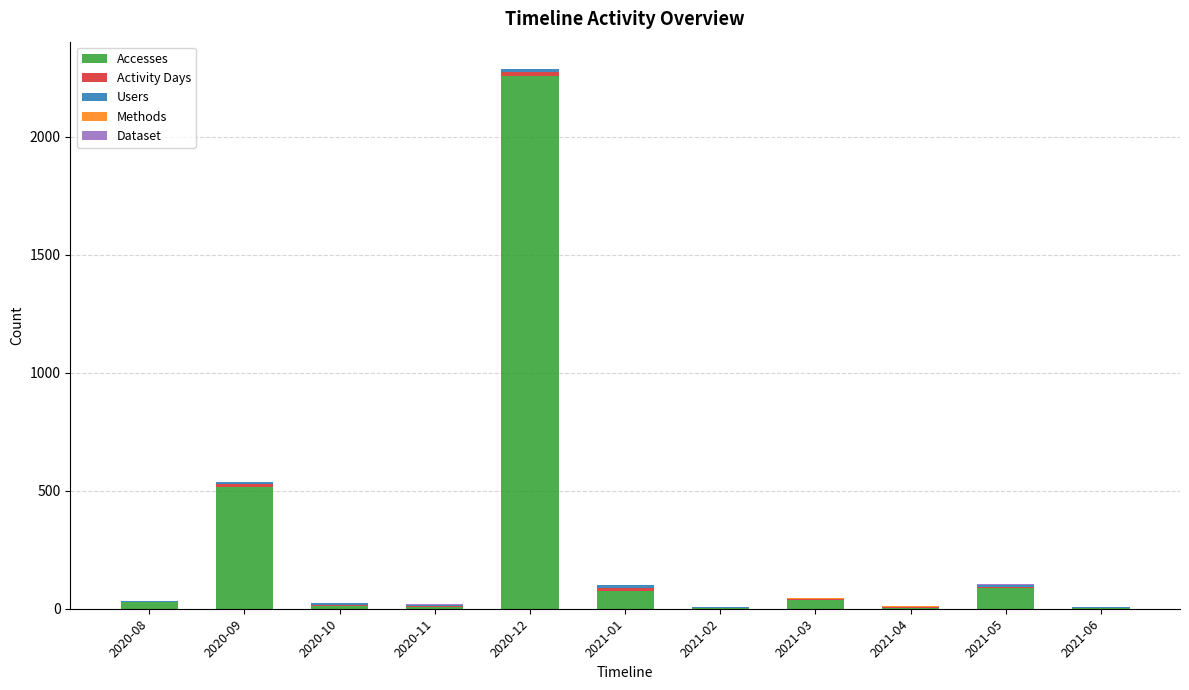

At which category is the sum across all series the highest?

2020-12